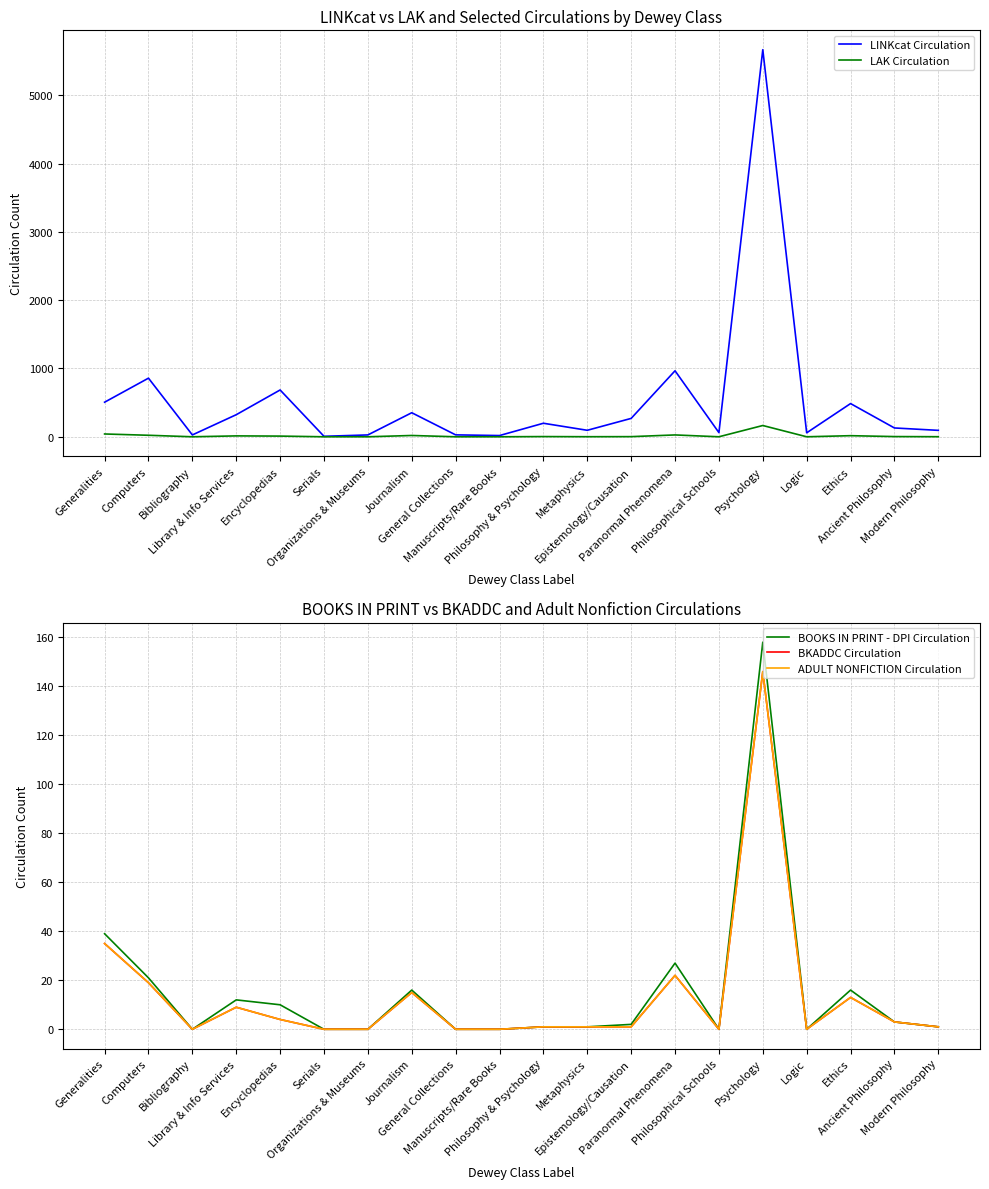

True or false: LAK Circulation and BKADDC Circulation cross at least once.

False